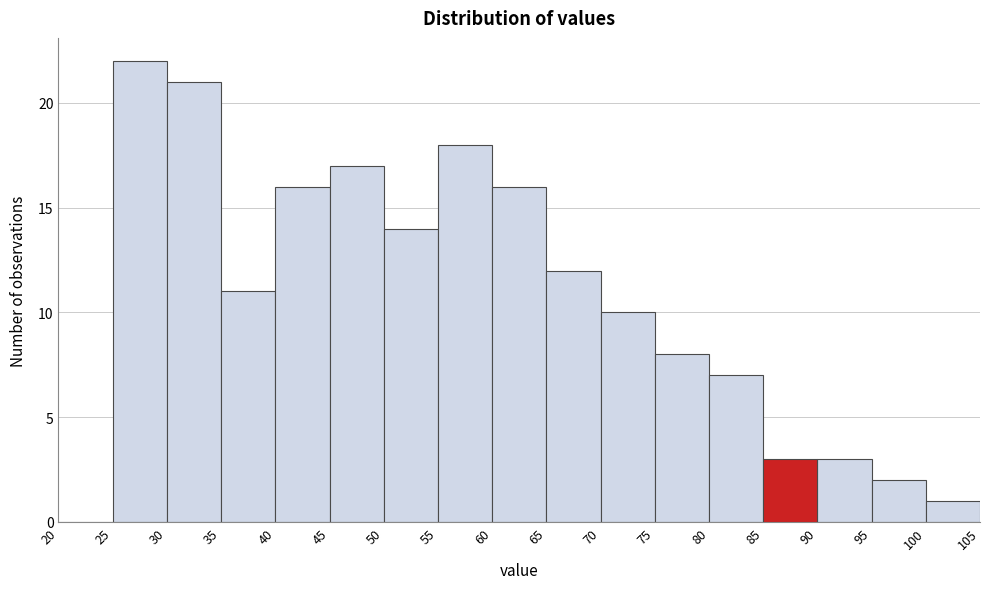

Reading left to right, list every bar in this chart as the range it spans on the x-axis followed by its height. The values are not printed on the chart, so give them approximately, as read against the axis.

20 to 25: 0
25 to 30: 22
30 to 35: 21
35 to 40: 11
40 to 45: 16
45 to 50: 17
50 to 55: 14
55 to 60: 18
60 to 65: 16
65 to 70: 12
70 to 75: 10
75 to 80: 8
80 to 85: 7
85 to 90: 3
90 to 95: 3
95 to 100: 2
100 to 105: 1